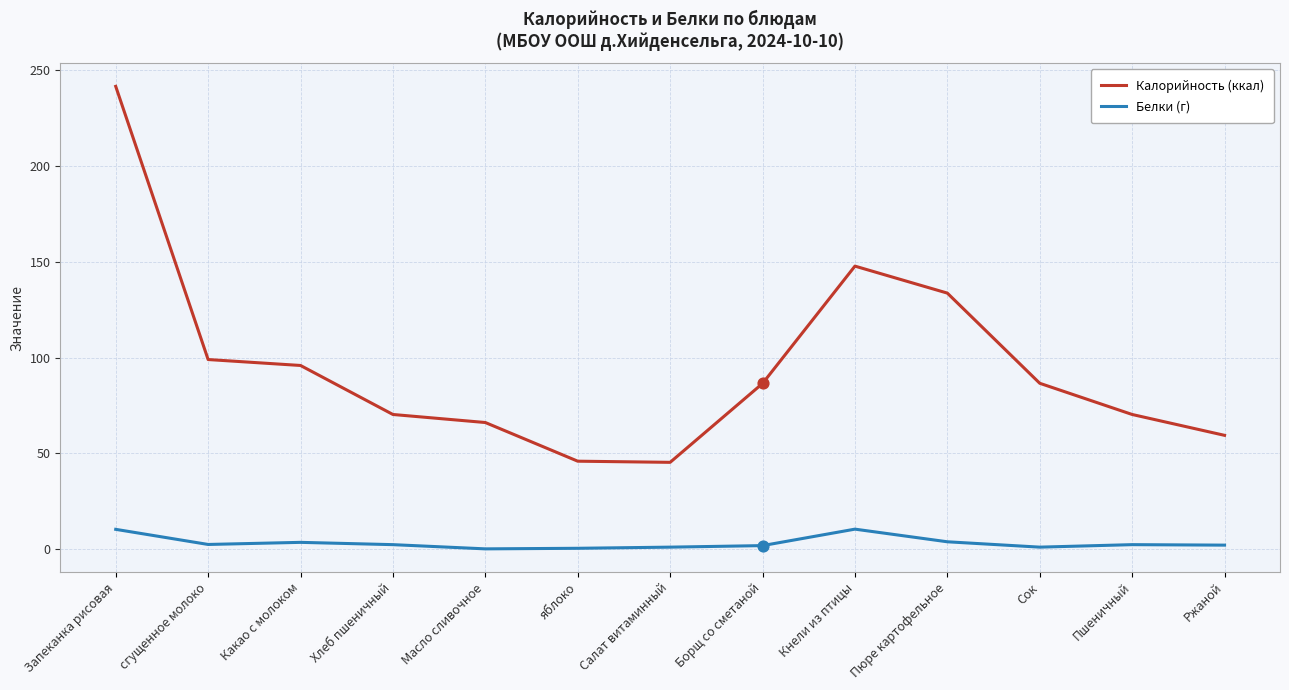

Is the value of Калорийность (ккал) at сгущенное молоко greater than the value of Белки (г) at Пюре картофельное?

Yes